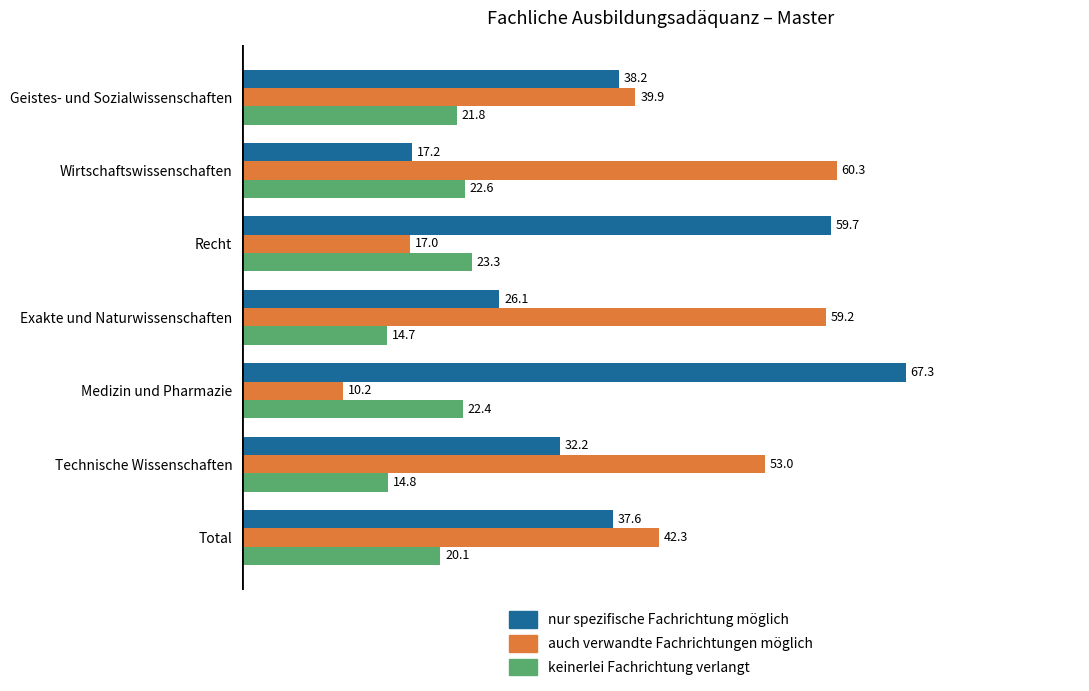

Count the number of categories in the chart.

7